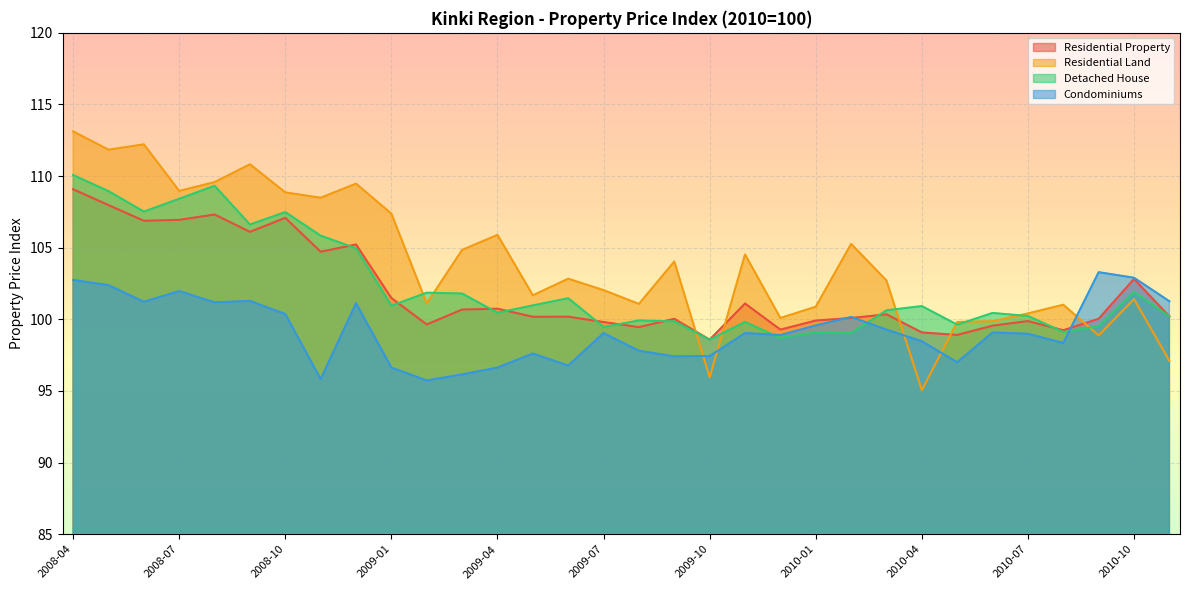

What position from the right is 2010-06?

6